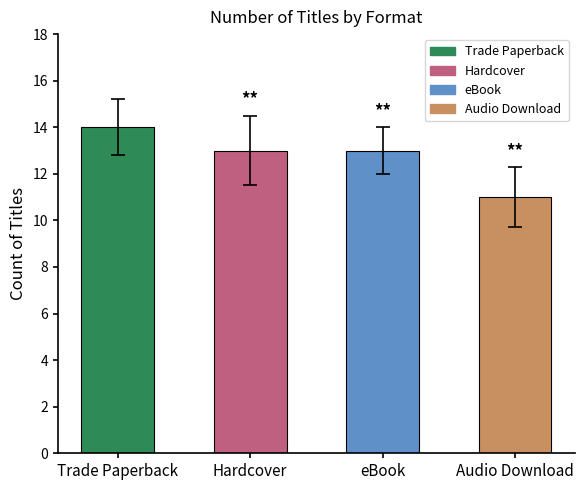

What value does the data have at Hardcover?

13